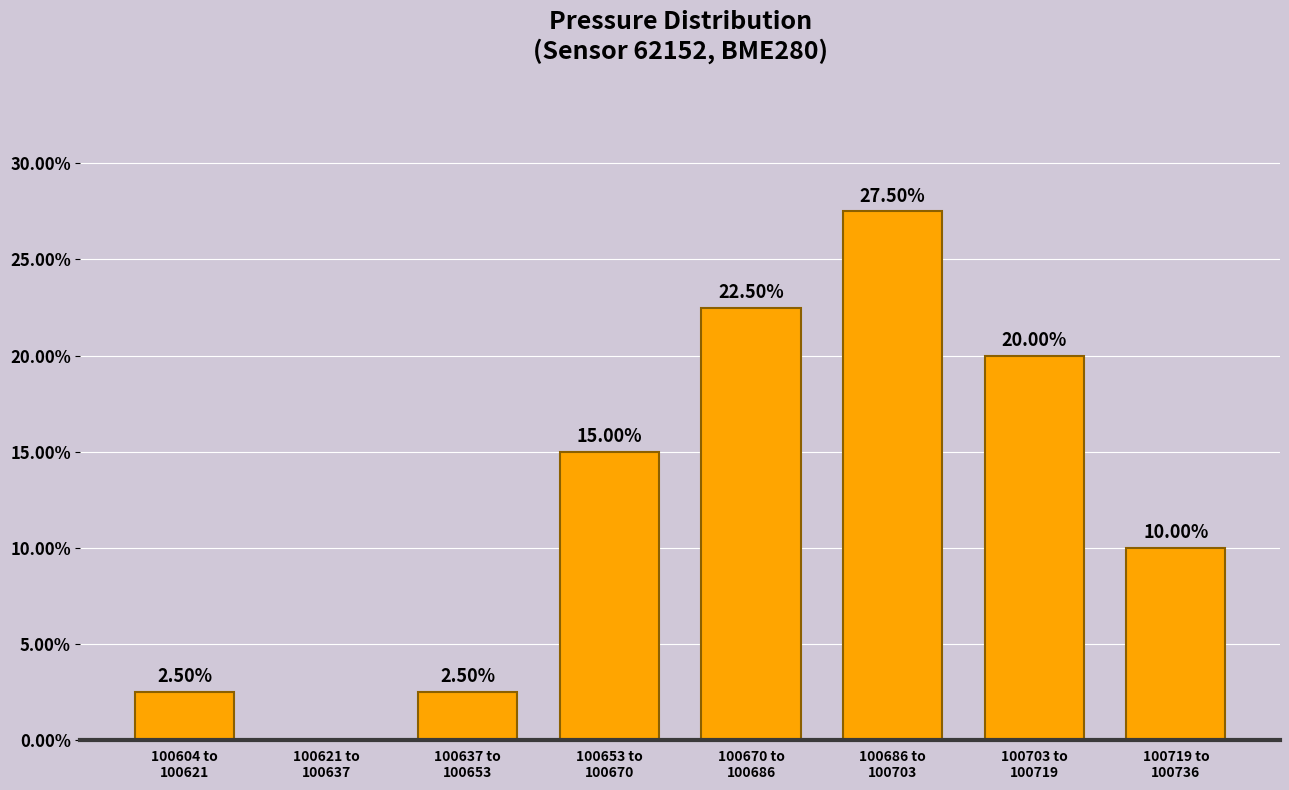

What is the sum of all values?

100.0